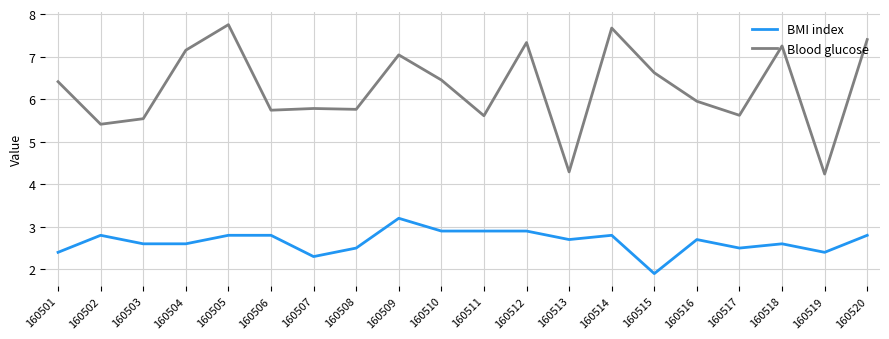

Is the value of BMI index at 160517 greater than the value of Blood glucose at 160508?

No